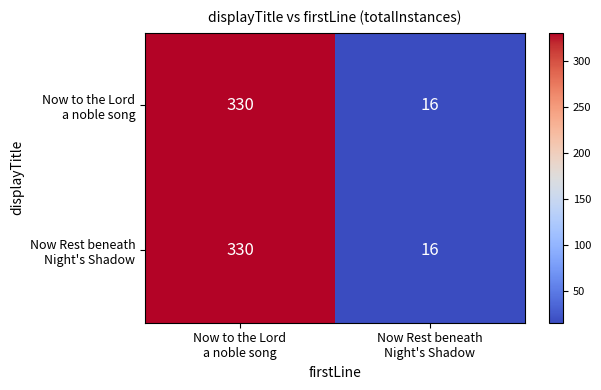

What is the maximum value shown in the chart?

330